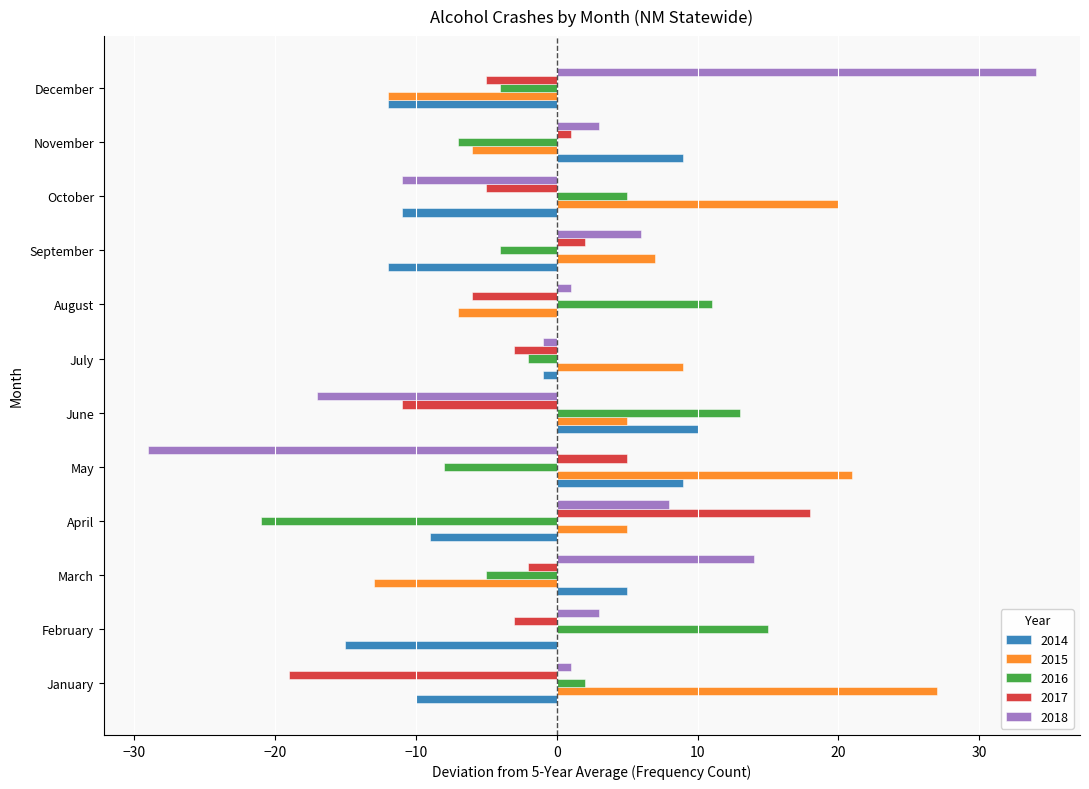

What value does the 2015 series have at March?

-13